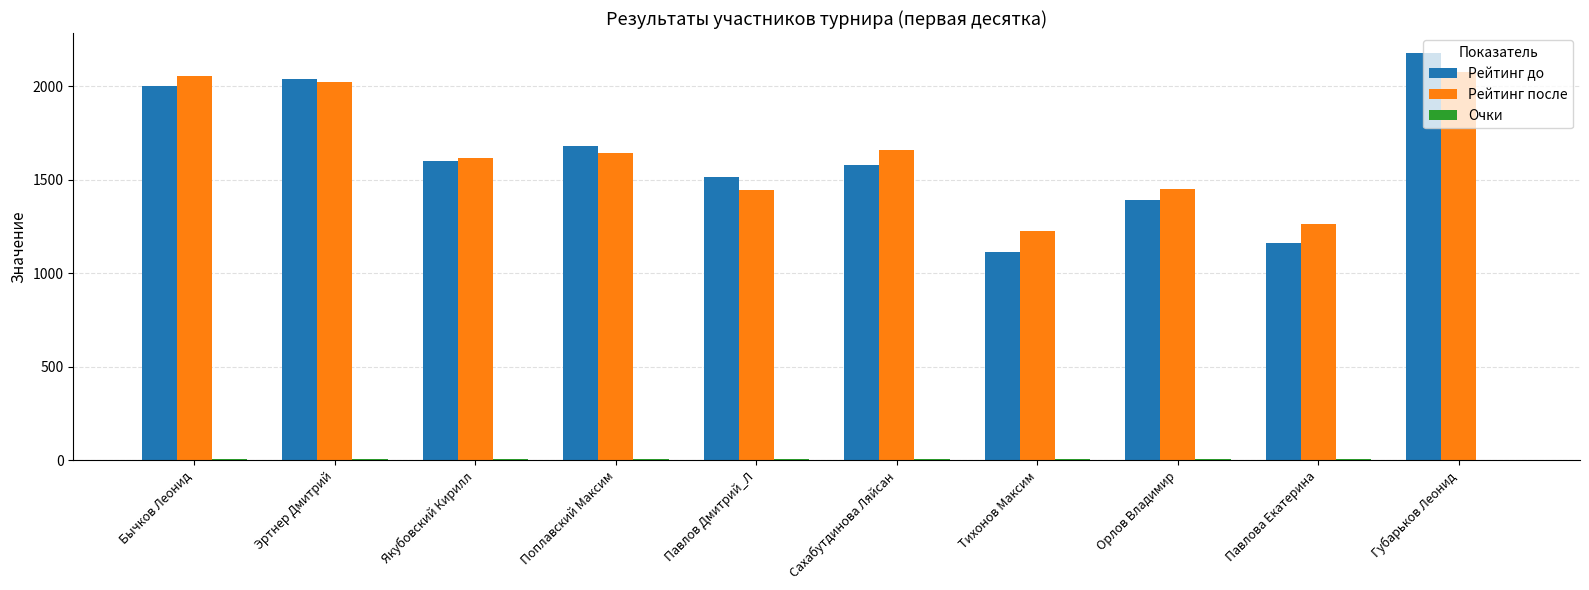

What is the highest value of the Рейтинг до series?

2177